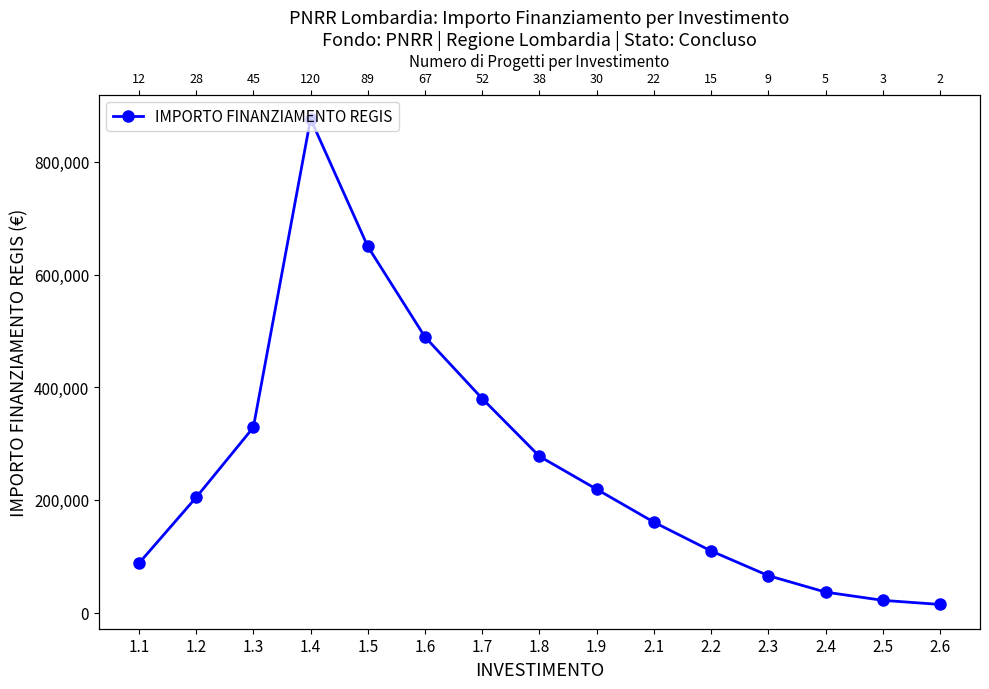

What is the sum of all values?

3920937